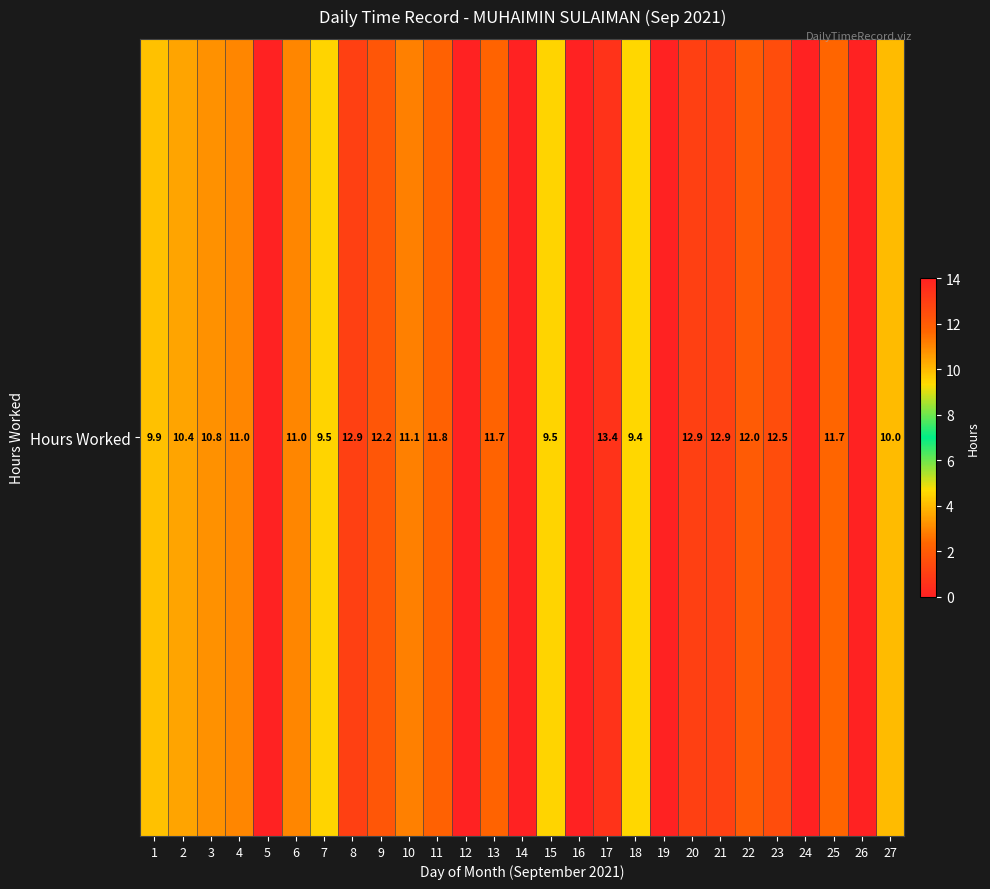

How many data points are above 10?

15